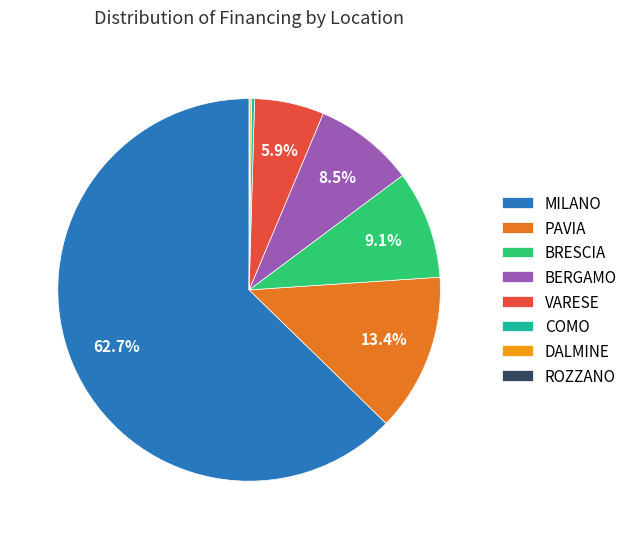

What percentage is the VARESE slice, to the nearest percent?

6%